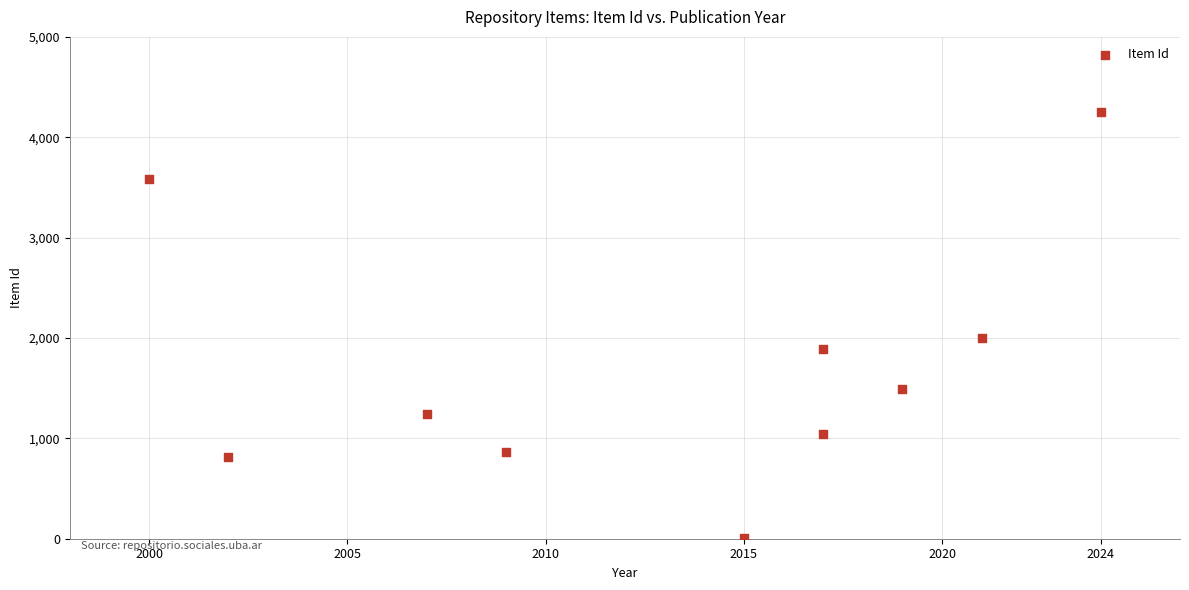

What is the range of X values (max minus min)?

24